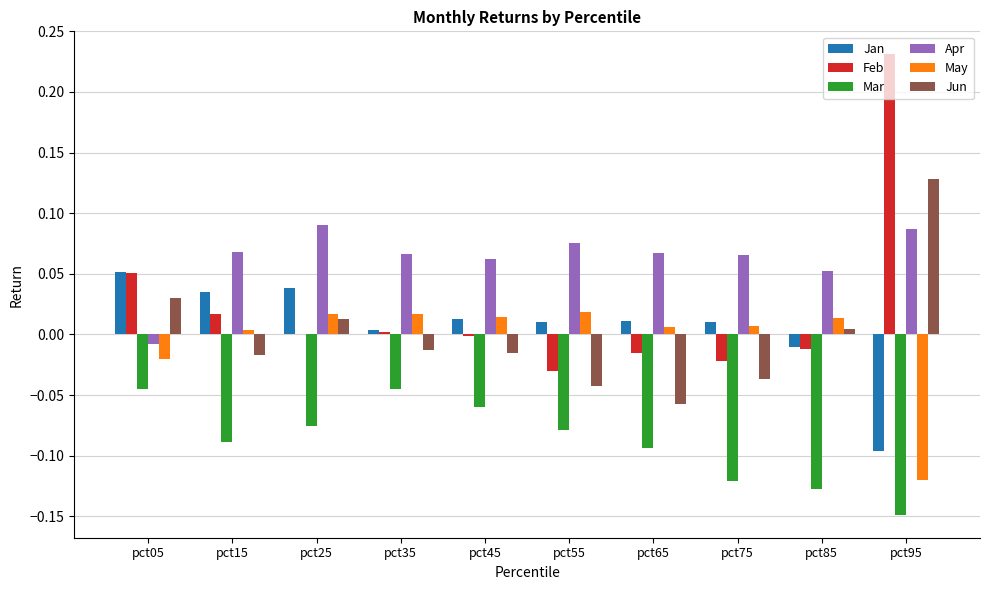

Which series changed the most between pct35 and pct95?

Feb